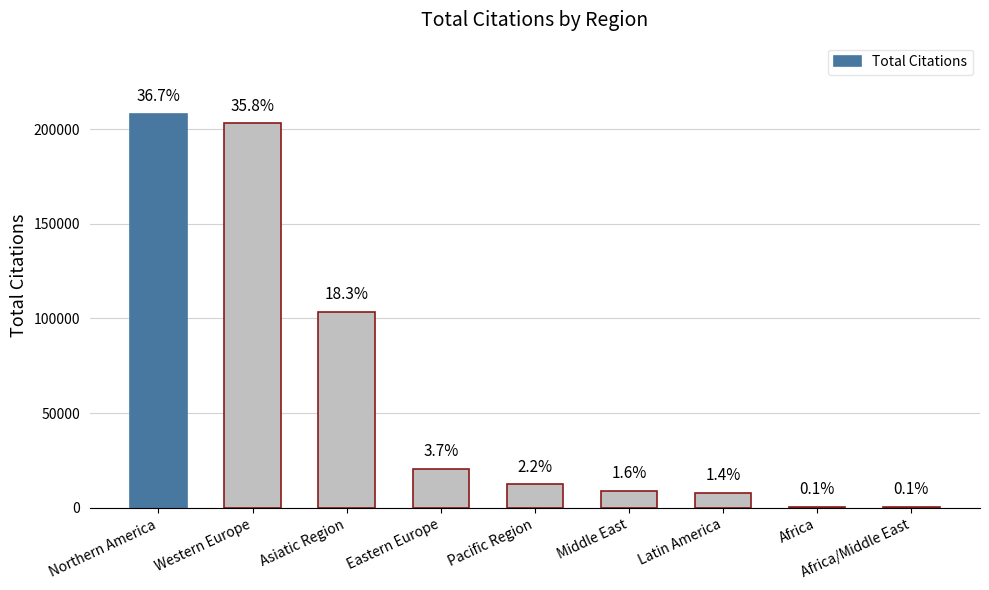

What is the value of the 8th bar from the left?

757